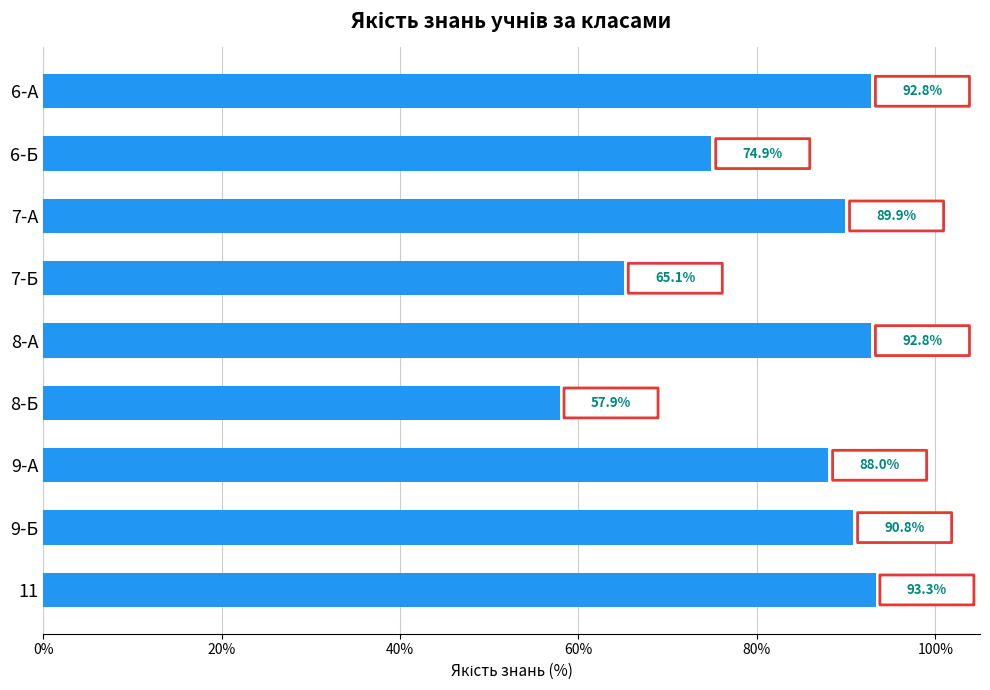

The value at 6-Б is 23.2. True or false?

False